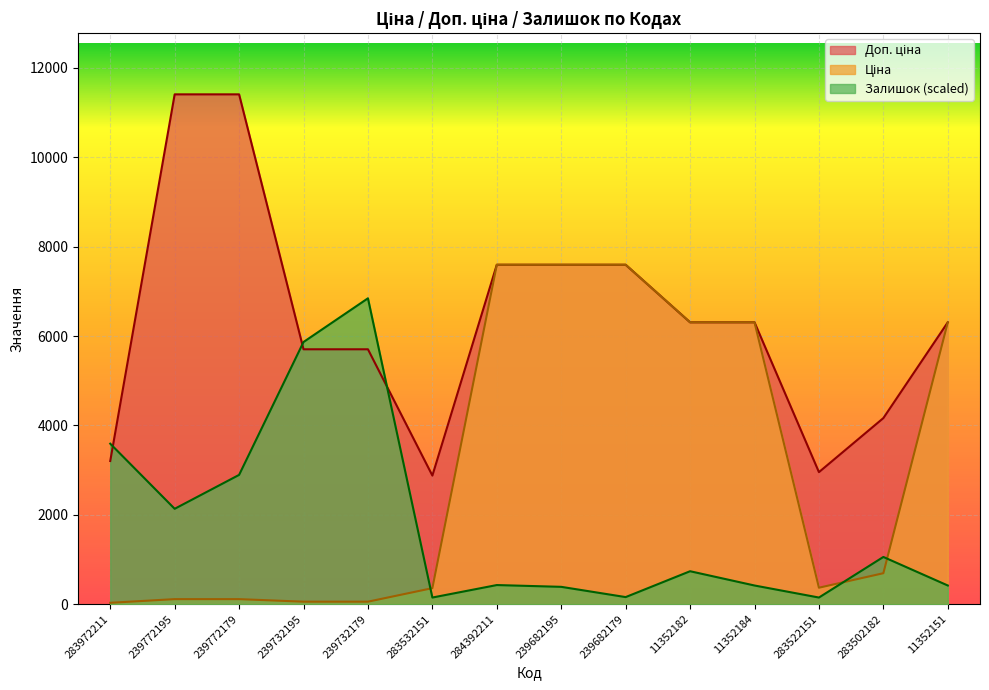

How many interior local valleys does the Доп. ціна series have?

2